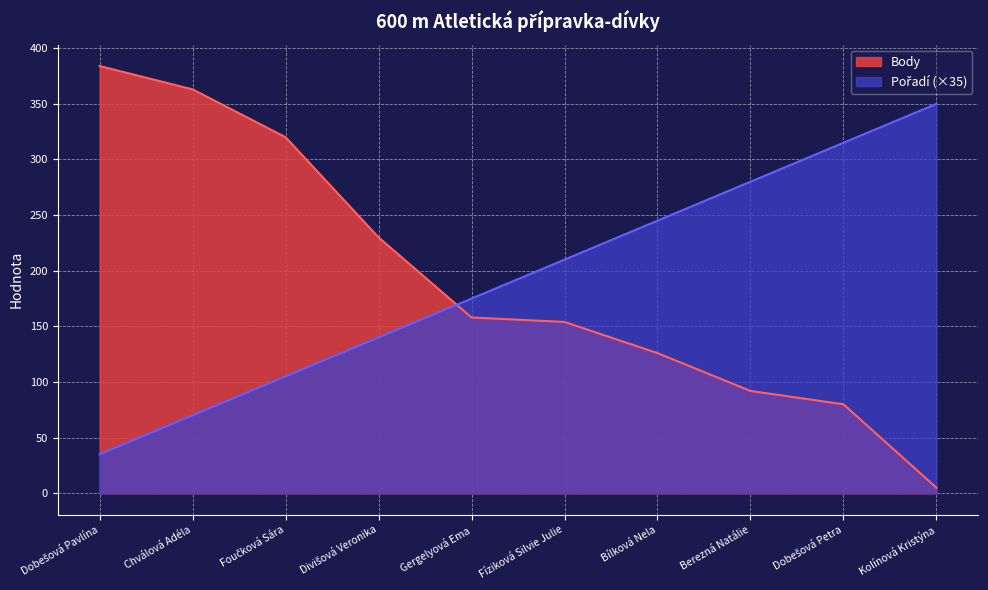

What is the difference between the maximum and minimum values in the Pořadí series?

315